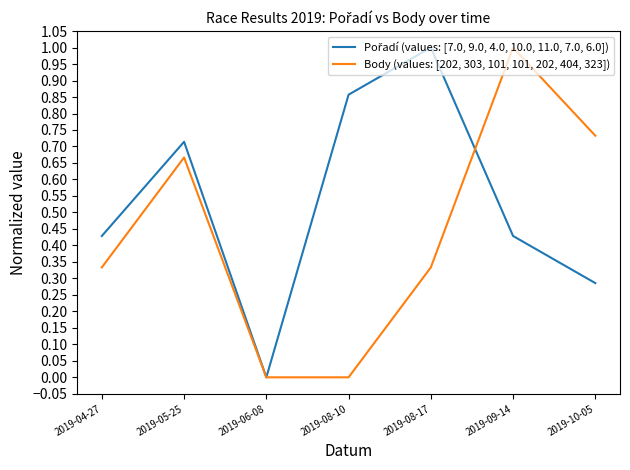

What is the total value across all series at 2019-10-05?

1.0